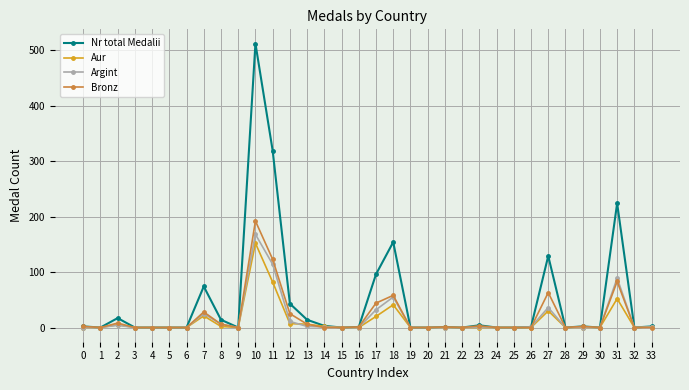

True or false: Bronz has a value of 0 at 14.

True